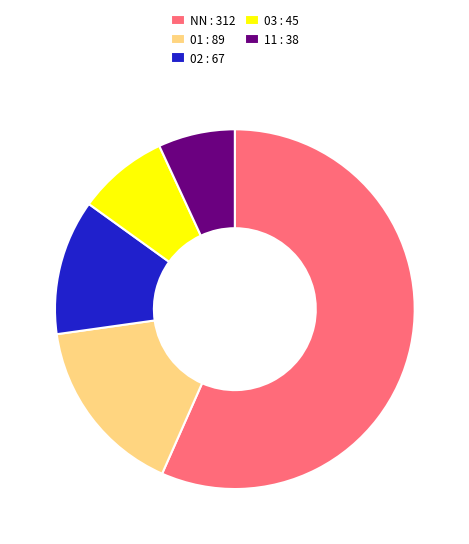

Between 01 : 89 and NN : 312, which is larger?

NN : 312